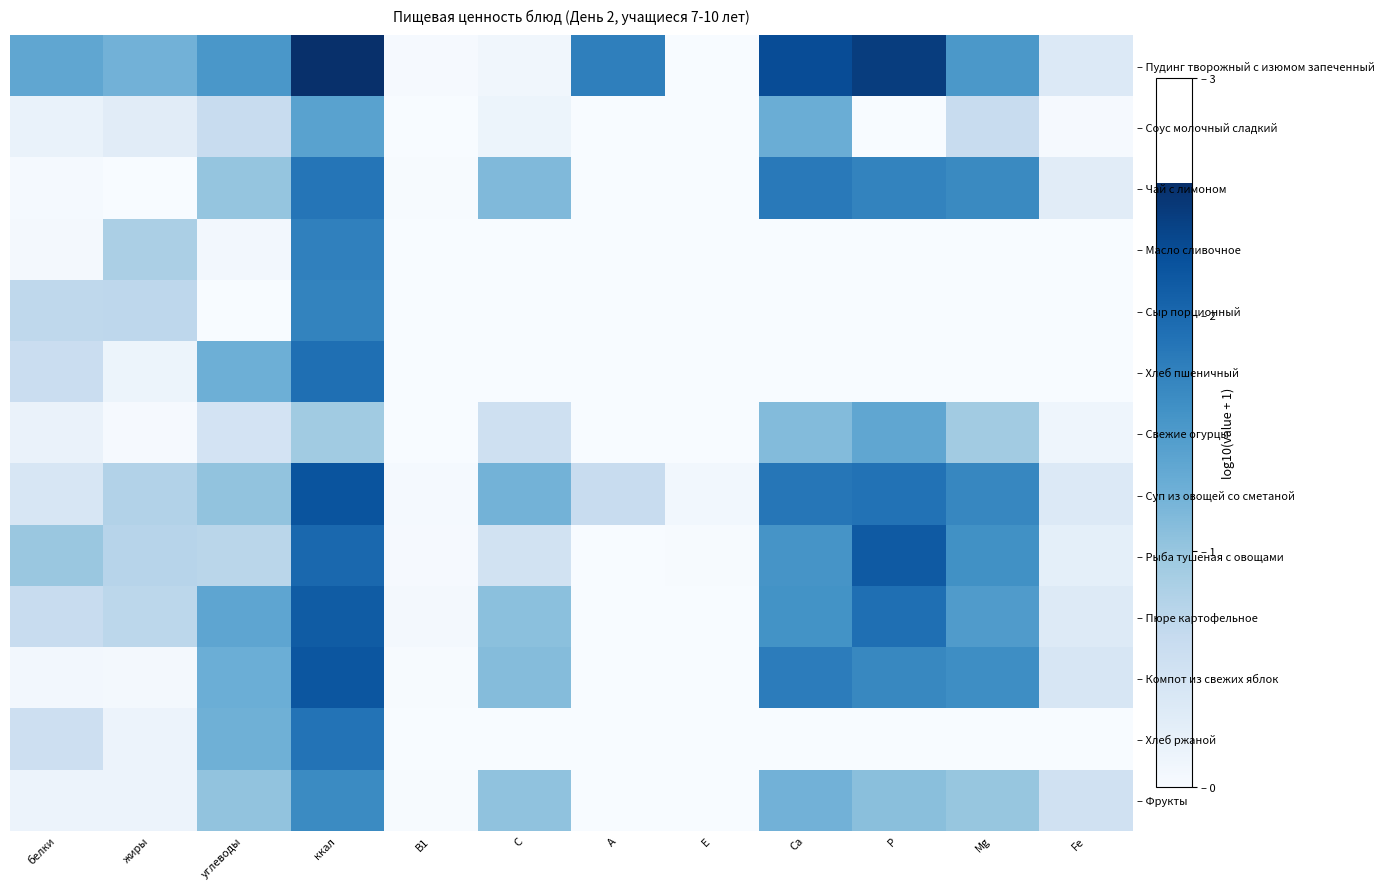

Count the number of data series in this chart.

13